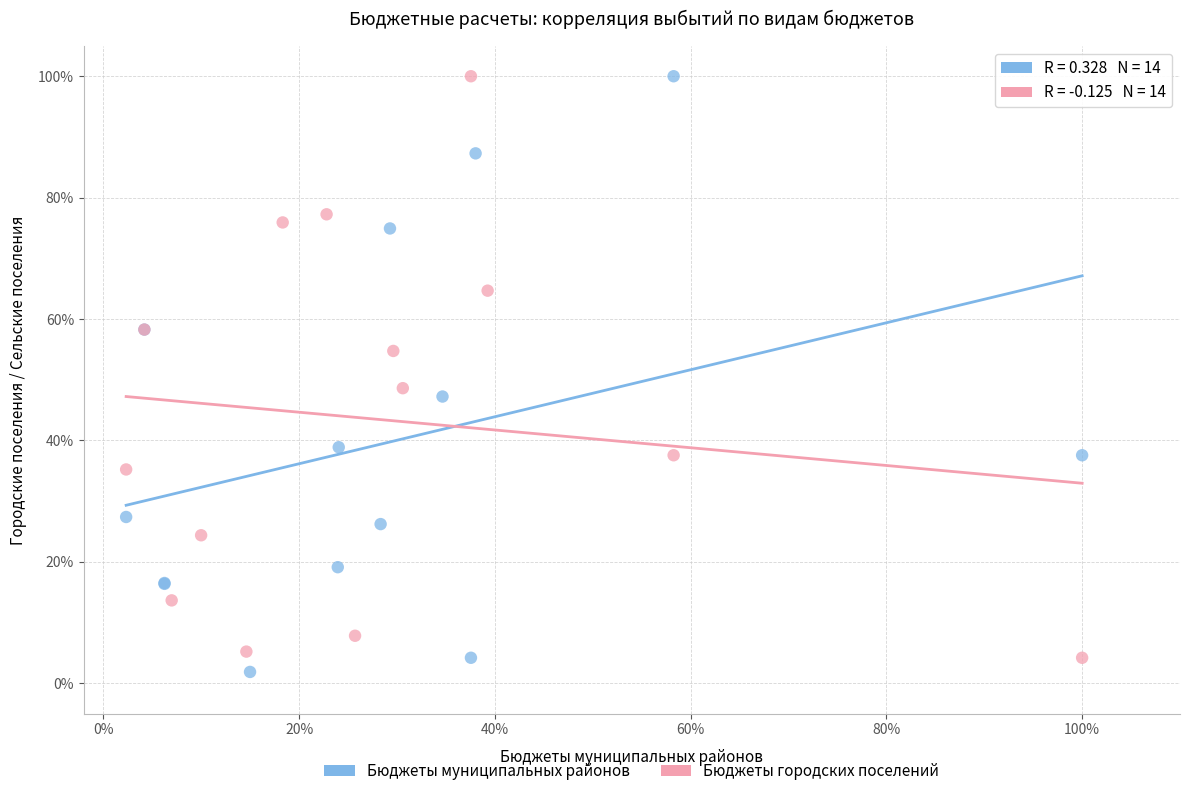

What are all the series names shown in the legend?

Бюджеты муниципальных районов, Бюджеты городских поселений